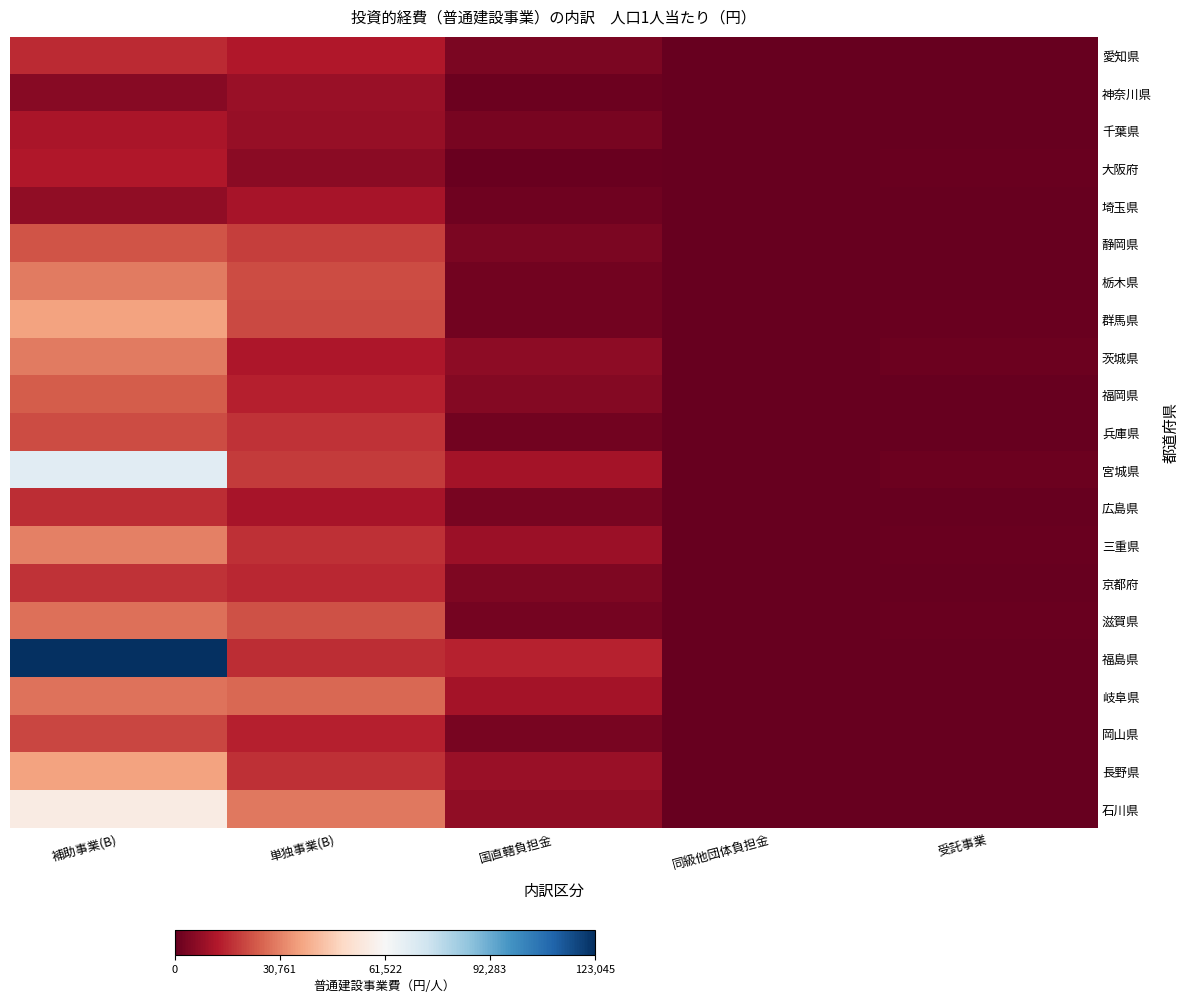

At how many categories does at least one series exceed 107039?

1